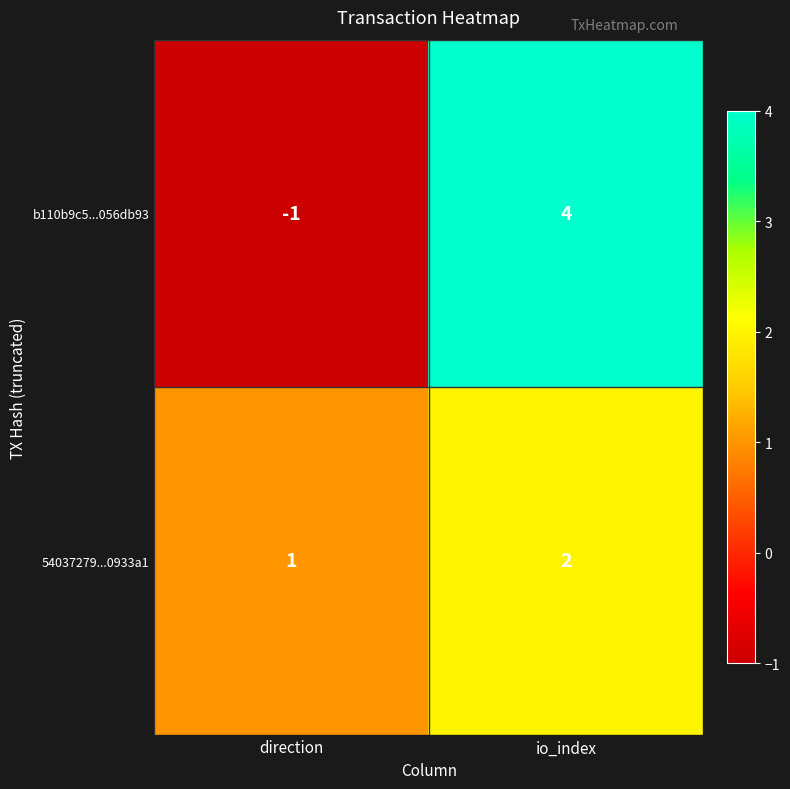

How many values in b110b9c5...056db93 are above zero?

1